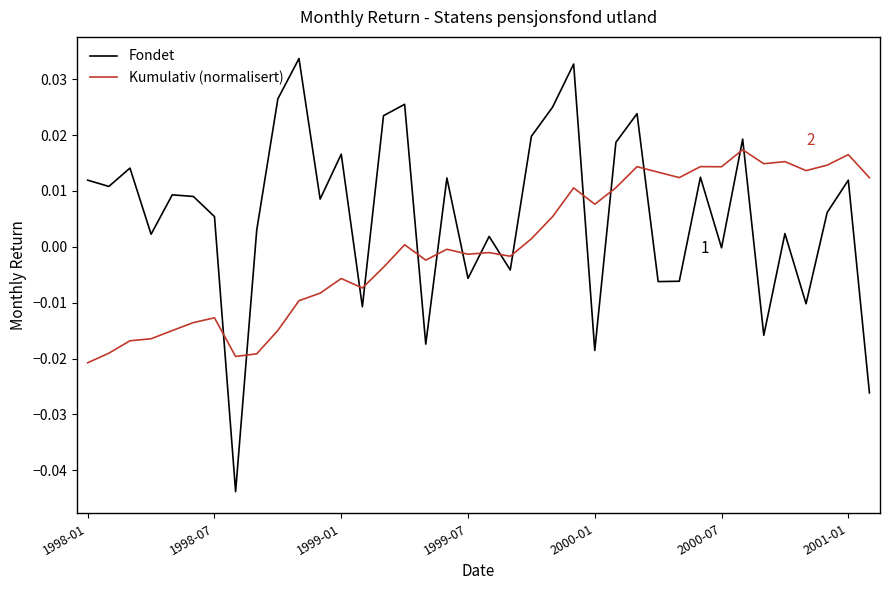

How many intersections are there between Kumulativ (normalisert) and Fondet?

15